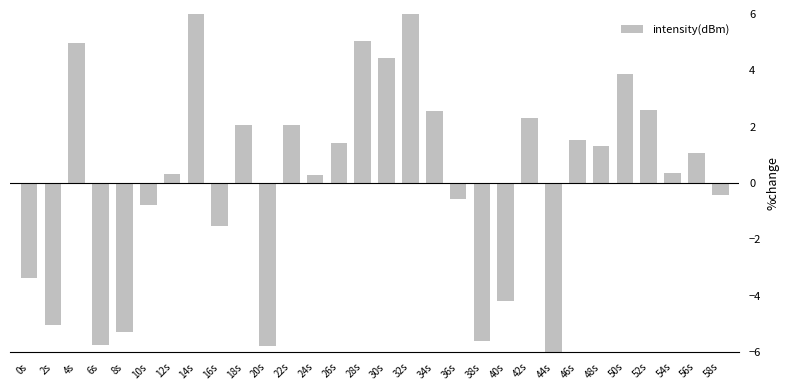

At which label does the data first exceed 1?

4s